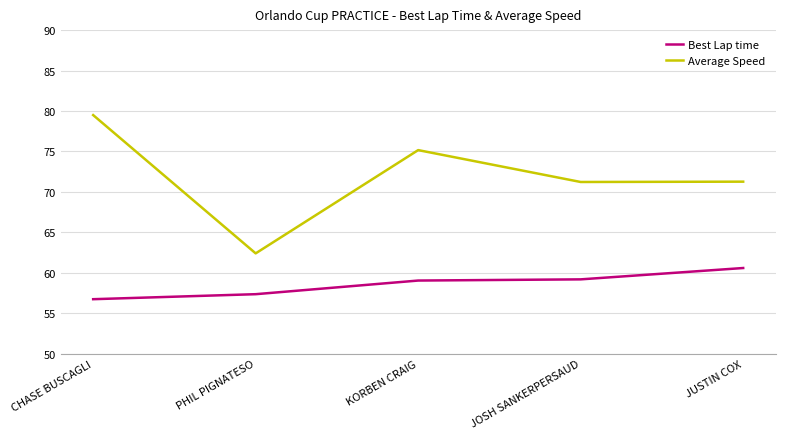

True or false: Best Lap time and Average Speed intersect in this chart.

False